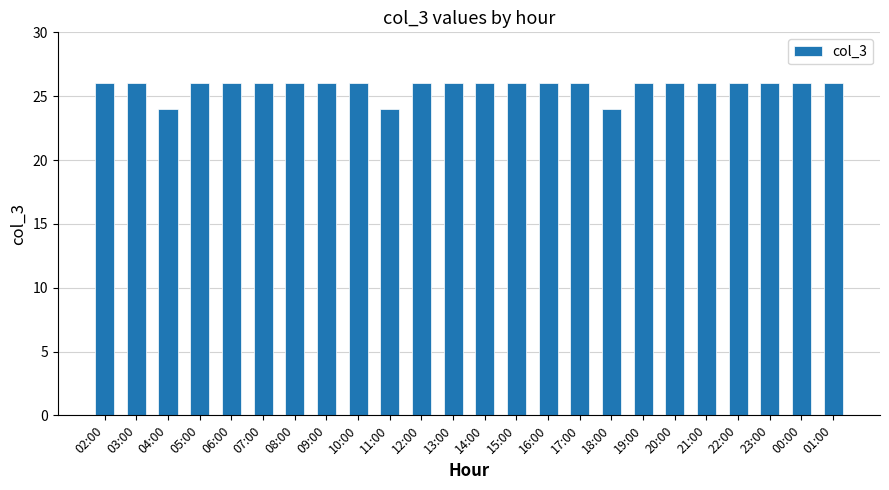

The value at 02:00 is 26. True or false?

True